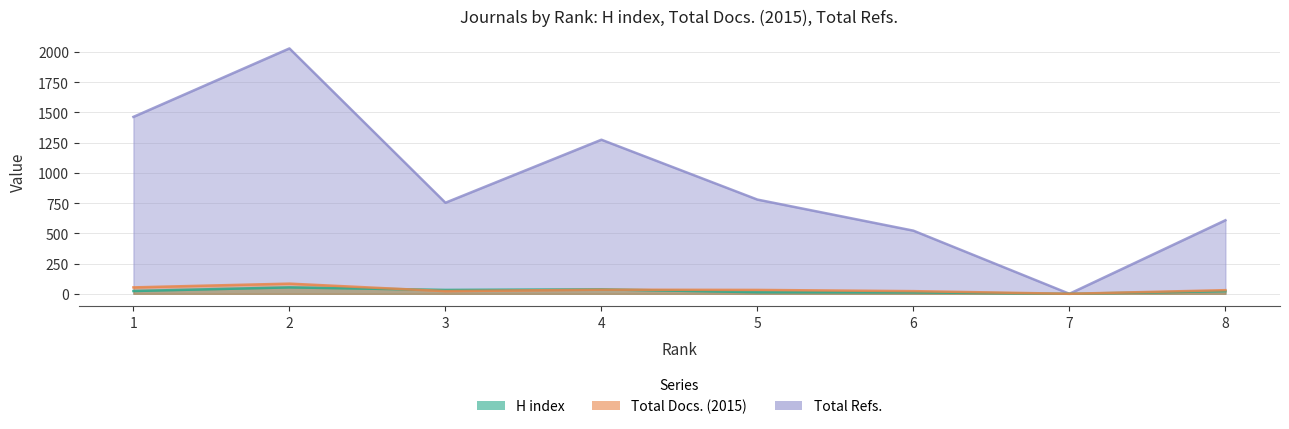

Reading left to right, transcribe all the data shown in this chart.

H index: 23	53	32	37	13	12	0	22
Total Docs. (2015): 53	84	22	34	32	22	0	30
Total Refs.: 1463	2029	753	1274	779	522	0	608